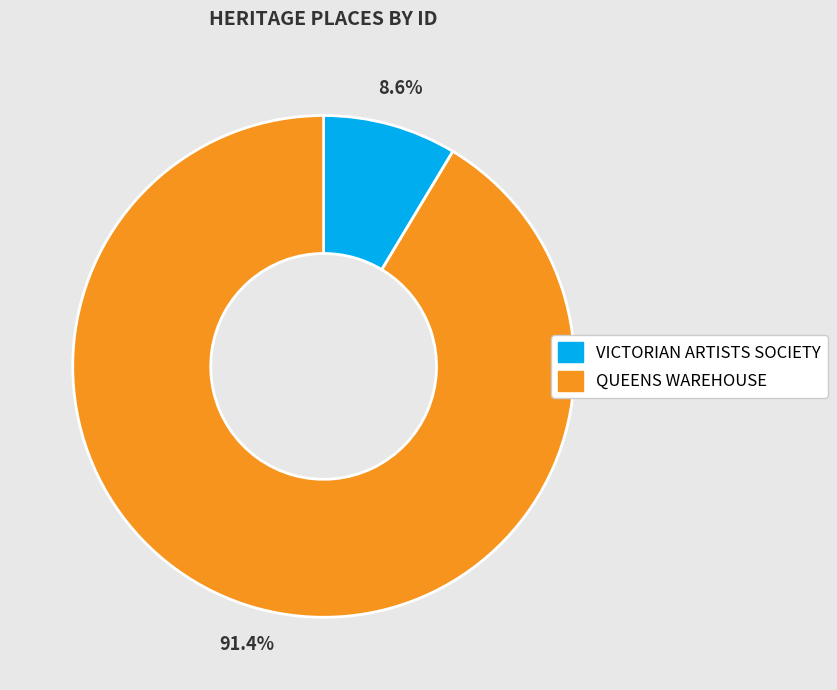

Count the number of slices in the pie.

2